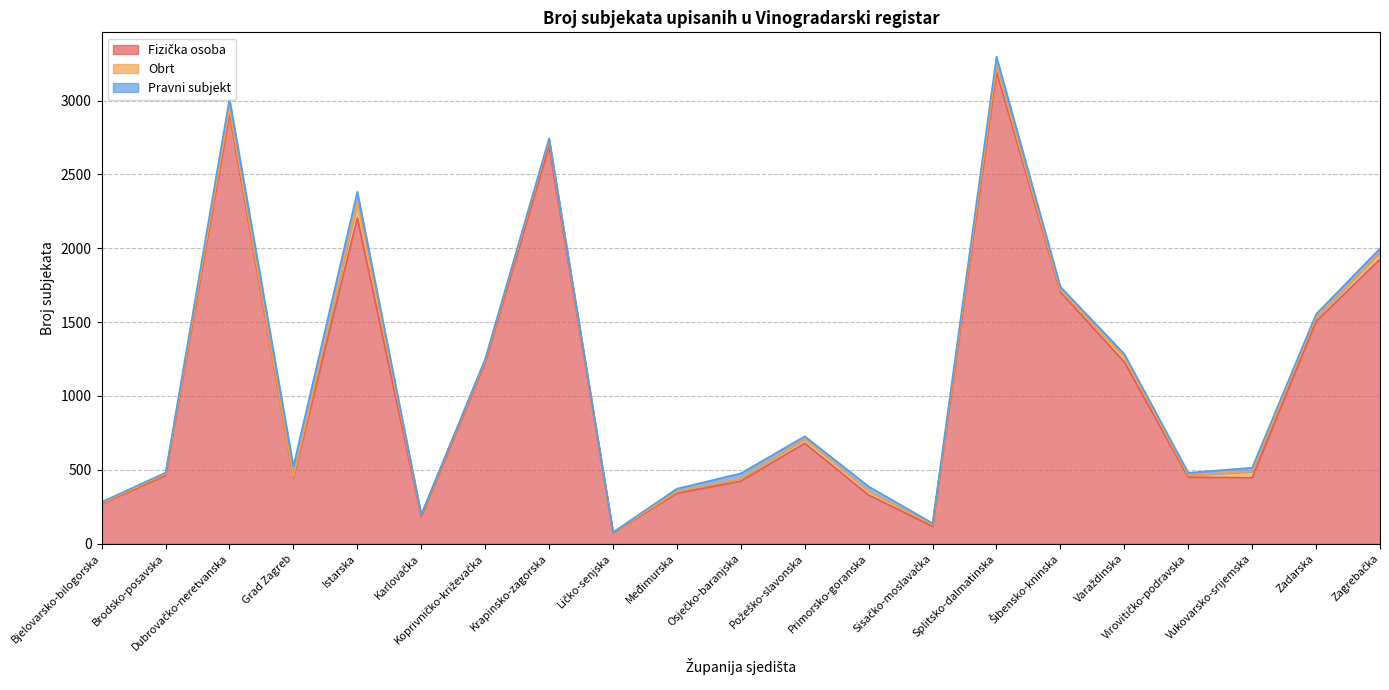

At how many categories does at least one series exceed 1486?

7